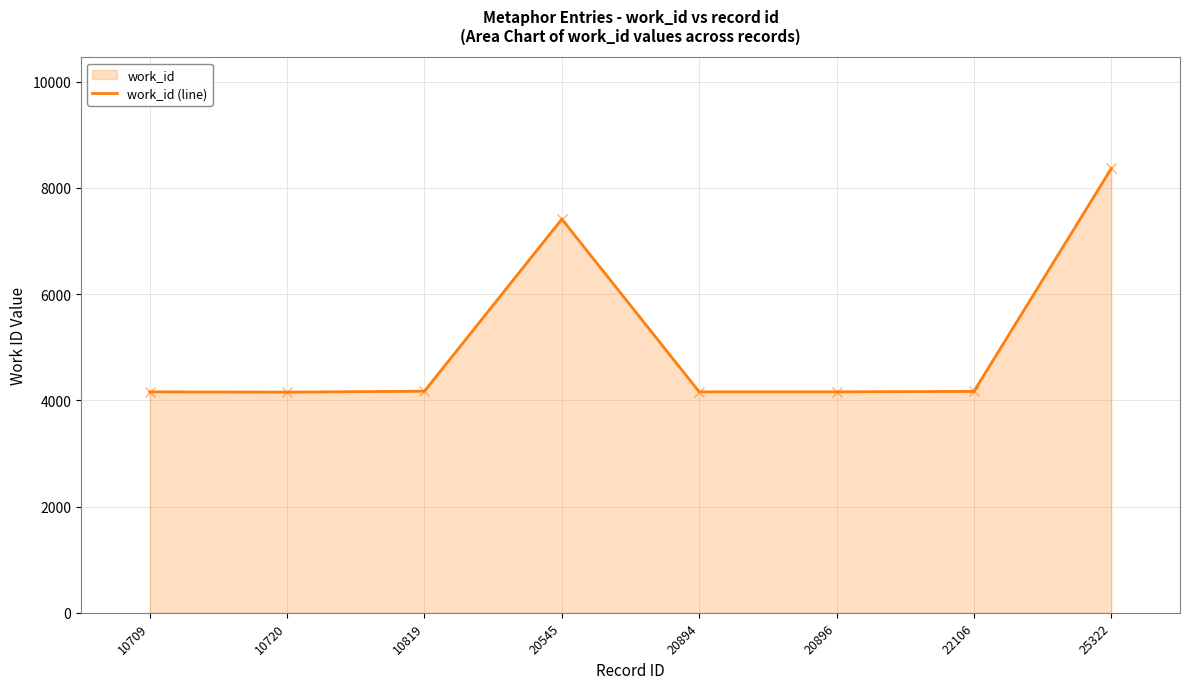

Where is the first local maximum?

20545